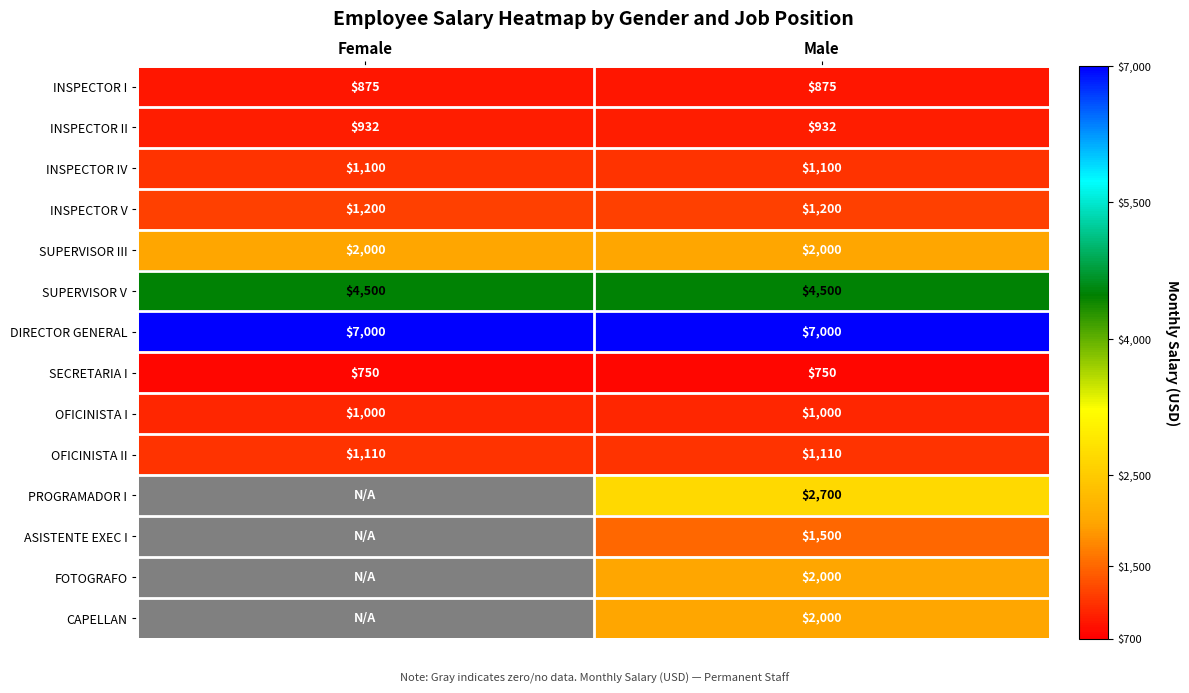

What is the spread (max minus min) of values at Male?

6250